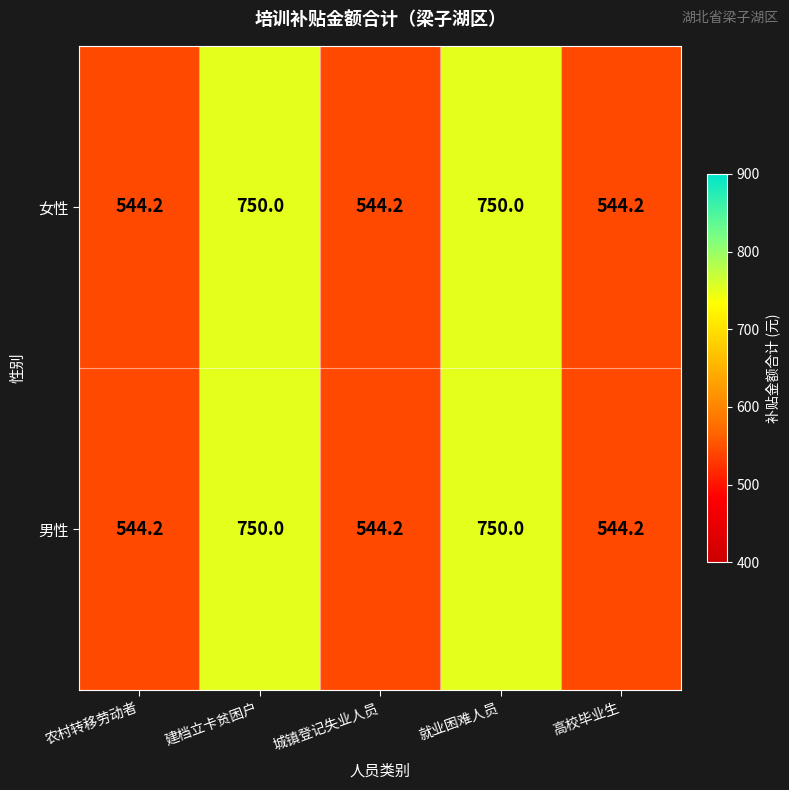

Reading left to right, transcribe all the data shown in this chart.

女性: 544.2	750.0	544.2	750.0	544.2
男性: 544.2	750.0	544.2	750.0	544.2